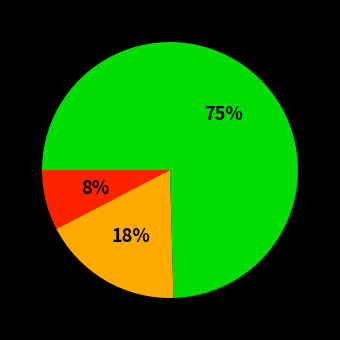

To the nearest percent, what is the average slice percentage?

33%